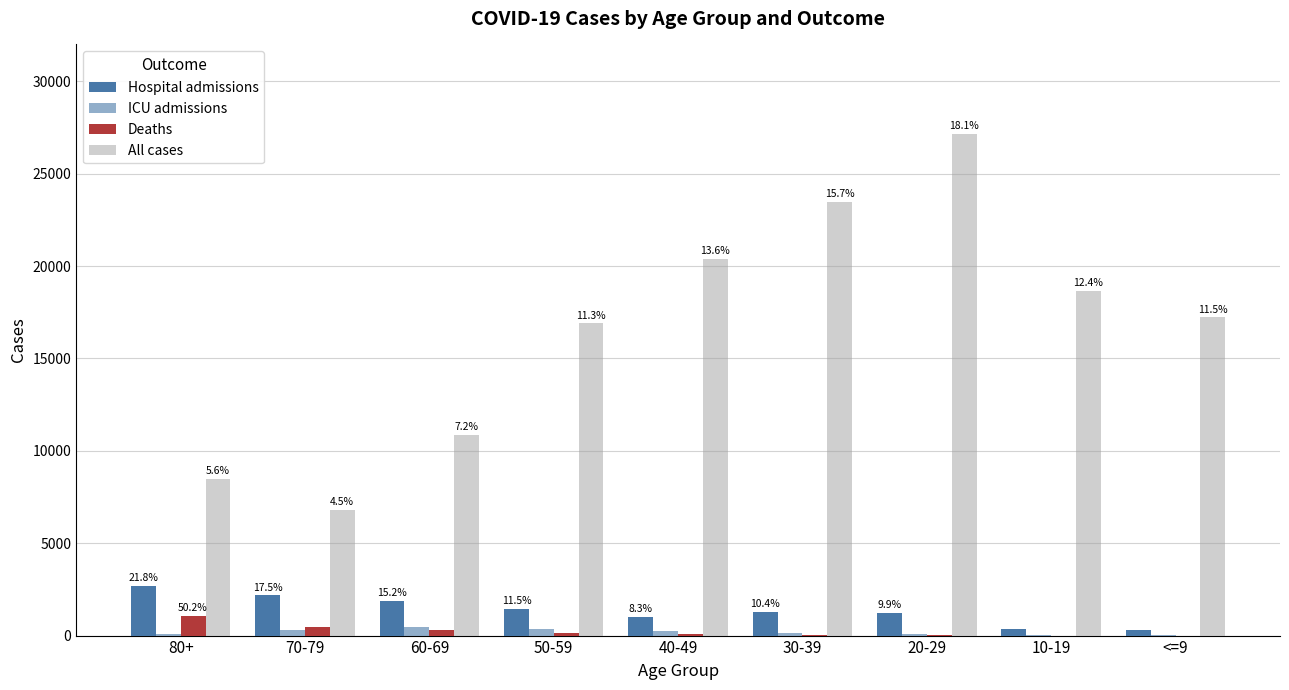

How many distinct data groups are displayed?

4